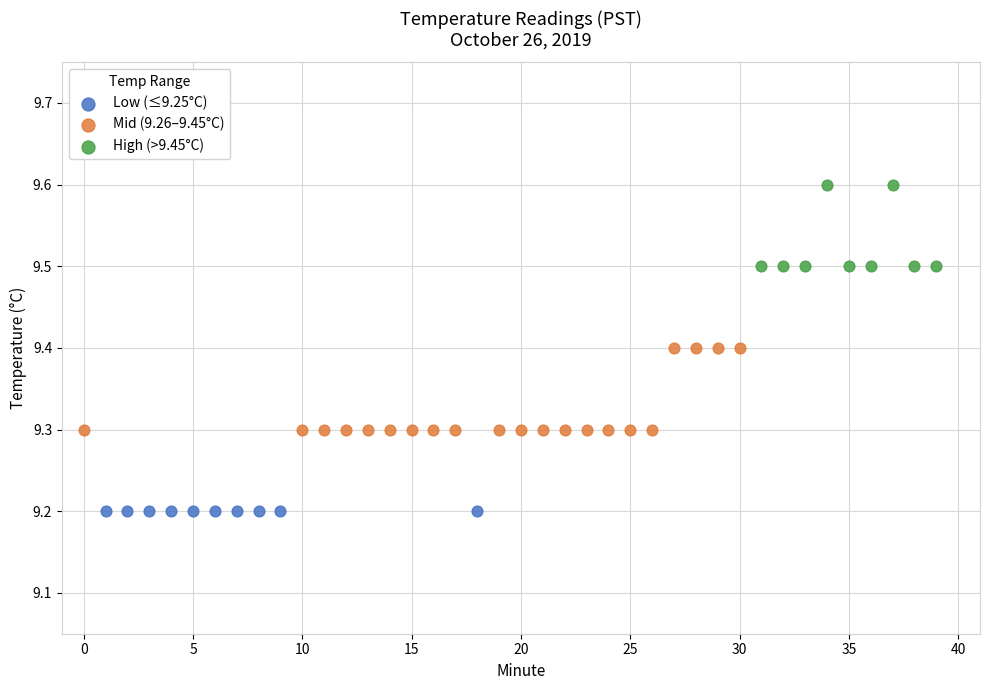

Which series contains the highest Y value?

High (>9.45°C)